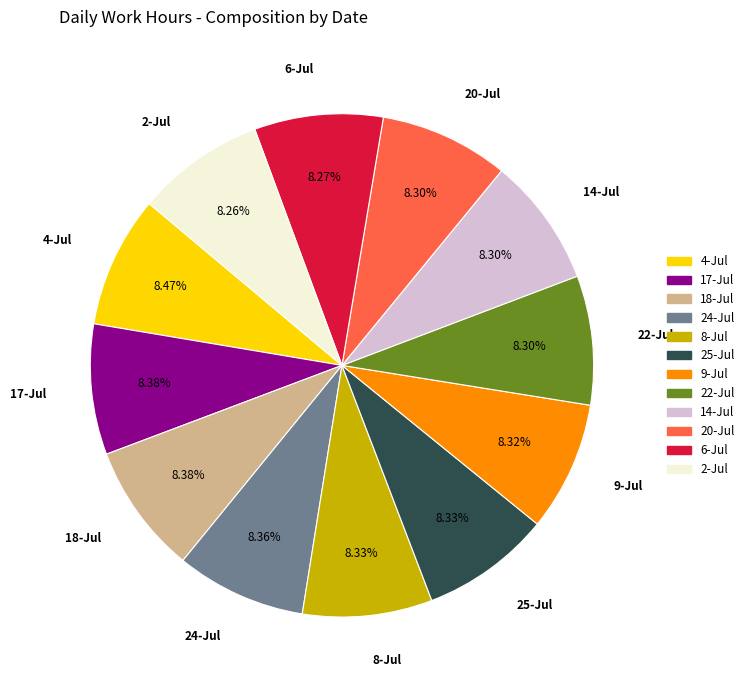

What is the ratio of the value at 20-Jul to the value at 22-Jul?

1.0